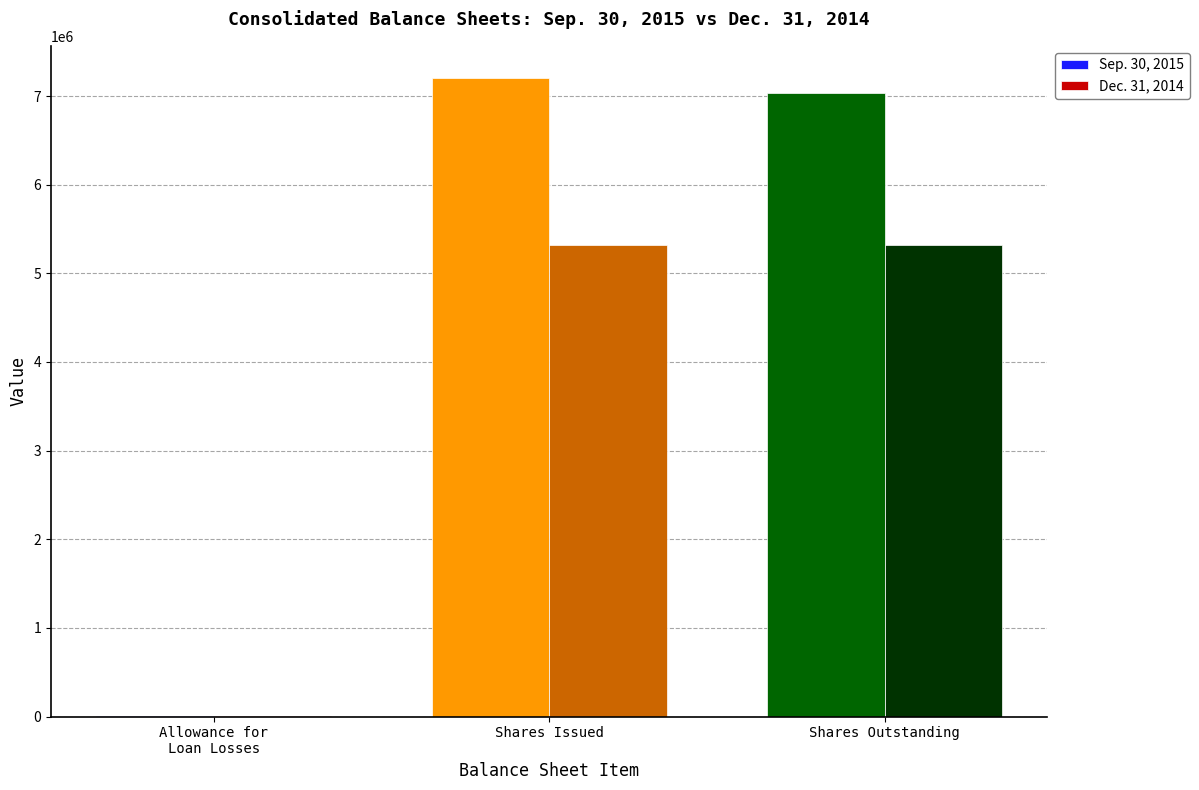

At which category does the chart reach its peak across all series?

Shares Issued